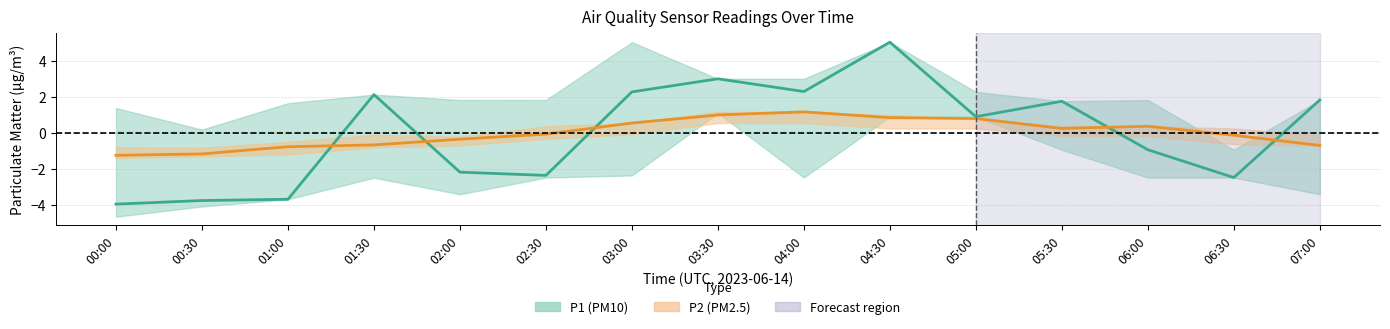

What is the label of the 15th point from the left?

07:00